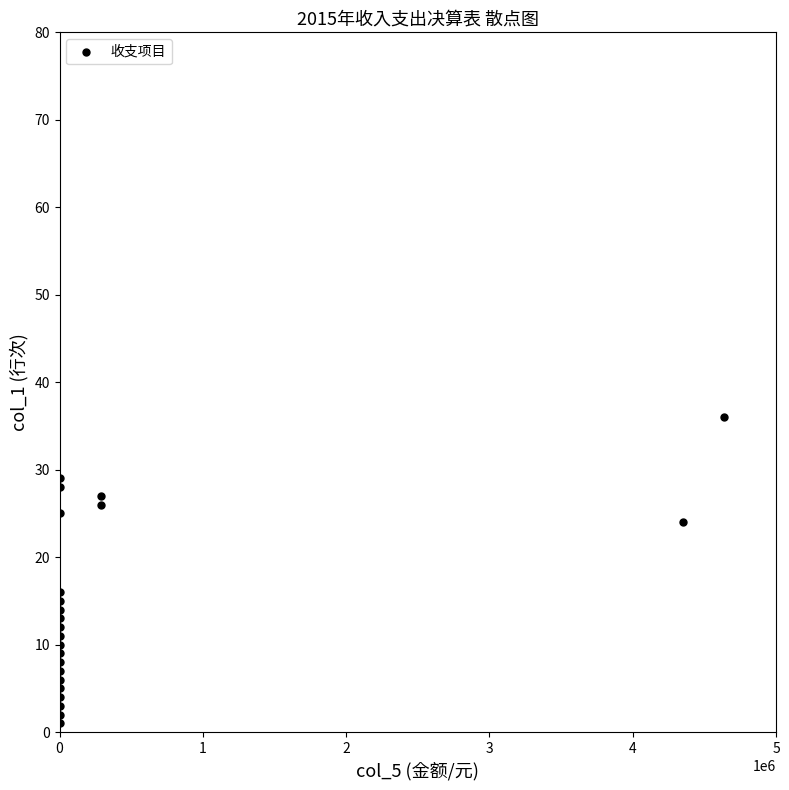

What Y value in the scatter plot is closest to 18?

16